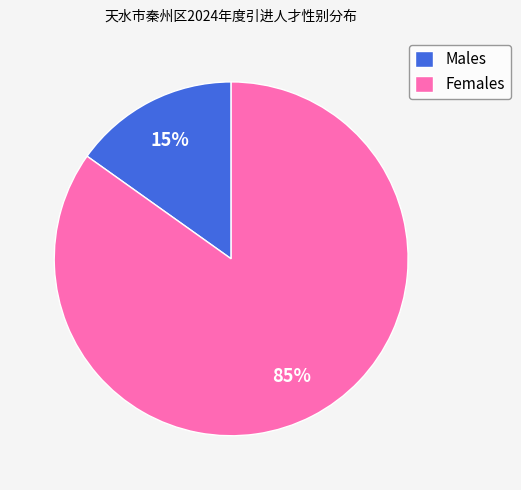

Is it true that Females is 85% of the pie?

True